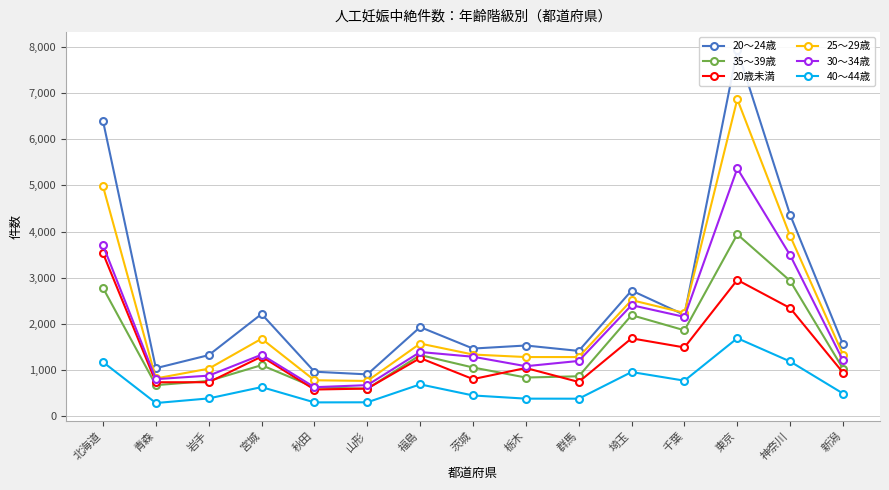

At which category does 40～44歳 reach its first local peak?

宮城